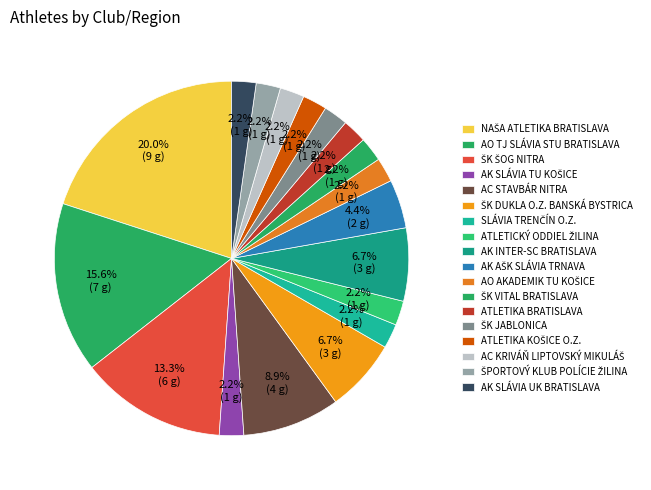

Is there a majority slice in this chart?

No